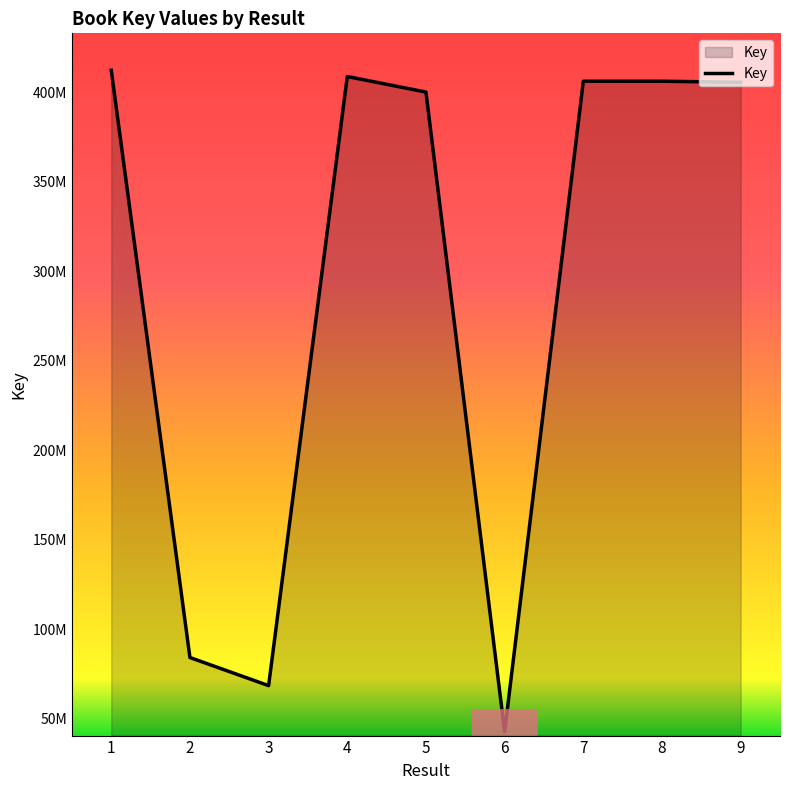

Reading left to right, list all the values displayed in this chart.

412325254	84257791	68554247	408816363	400133408	42789324	406193024	406196699	405580852